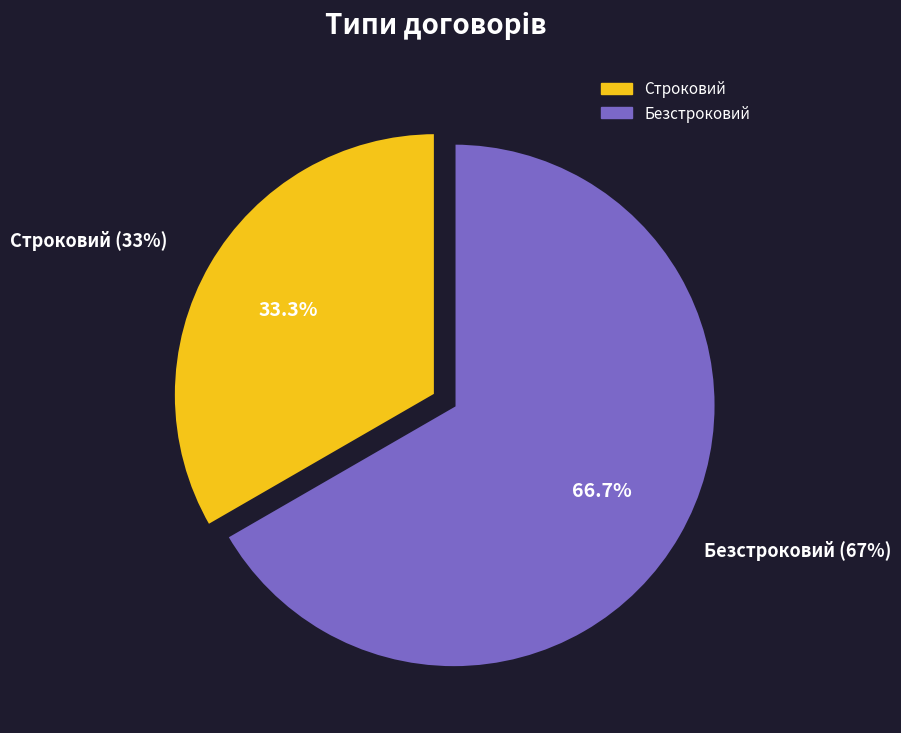

Is Безстроковий the majority of the pie?

Yes